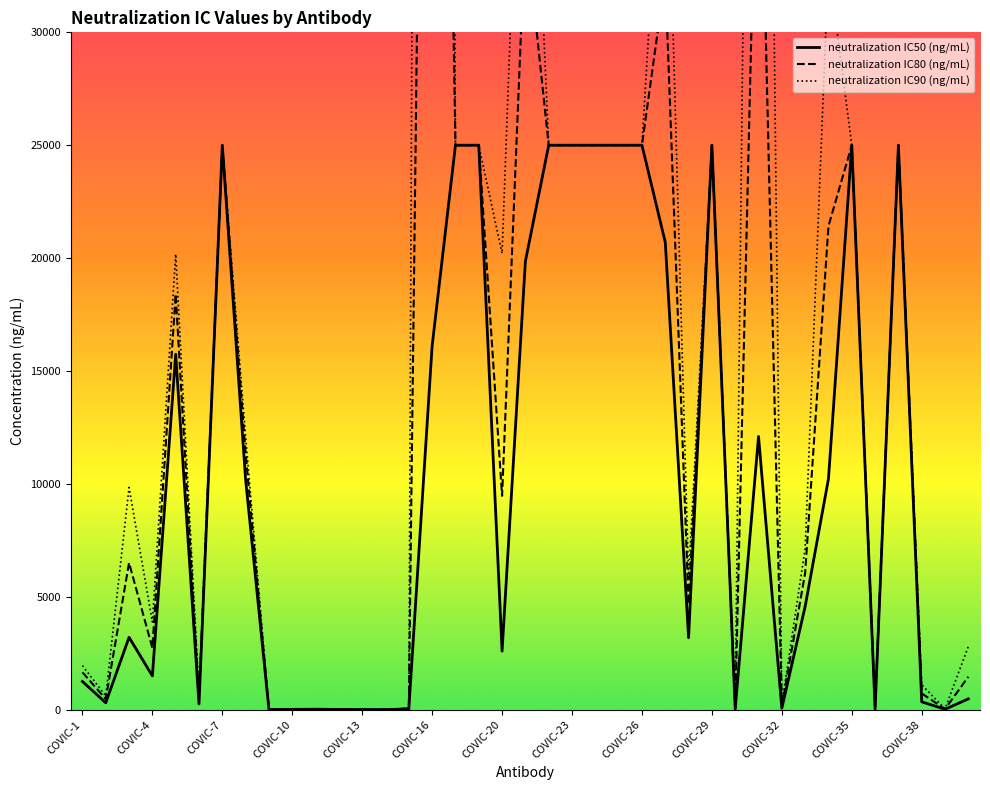

What is the maximum value for neutralization IC50 (ng/mL)?

25000.0